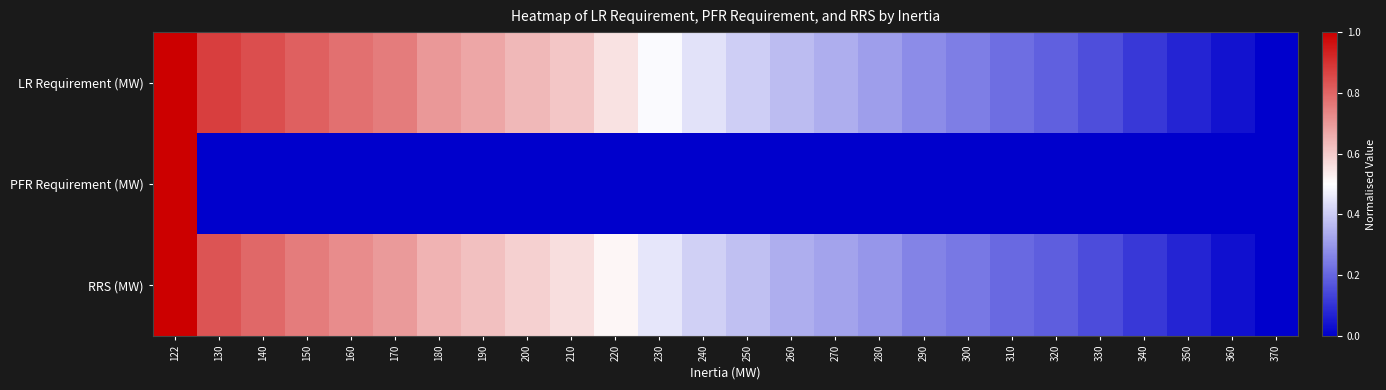

Reading left to right, what are all the values shown in this chart?

LR Requirement (MW): 122=1.0	130=0.9	140=0.8	150=0.8	160=0.8	170=0.8	180=0.7	190=0.7	200=0.6	210=0.6	220=0.6	230=0.5	240=0.4	250=0.4	260=0.4	270=0.3	280=0.3	290=0.3	300=0.2	310=0.2	320=0.2	330=0.2	340=0.1	350=0.1	360=0.0	370=0.0
PFR Requirement (MW): 122=1.0	130=0.0	140=0.0	150=0.0	160=0.0	170=0.0	180=0.0	190=0.0	200=0.0	210=0.0	220=0.0	230=0.0	240=0.0	250=0.0	260=0.0	270=0.0	280=0.0	290=0.0	300=0.0	310=0.0	320=0.0	330=0.0	340=0.0	350=0.0	360=0.0	370=0.0
RRS (MW): 122=1.0	130=0.8	140=0.8	150=0.8	160=0.7	170=0.7	180=0.6	190=0.6	200=0.6	210=0.6	220=0.5	230=0.5	240=0.4	250=0.4	260=0.3	270=0.3	280=0.3	290=0.3	300=0.2	310=0.2	320=0.2	330=0.2	340=0.1	350=0.1	360=0.0	370=0.0